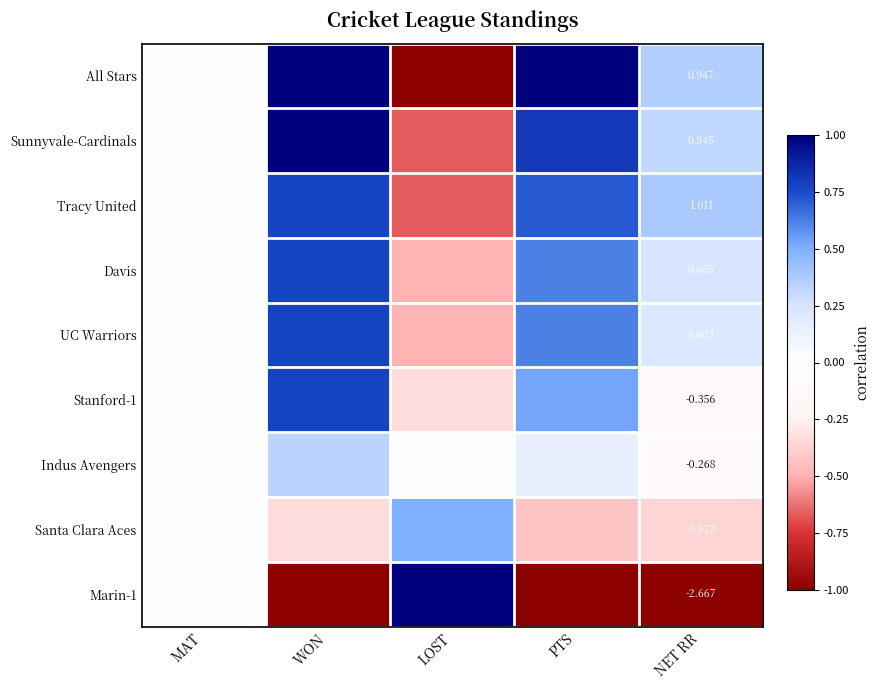

How many Stanford-1 values are between 0 and 1?

3